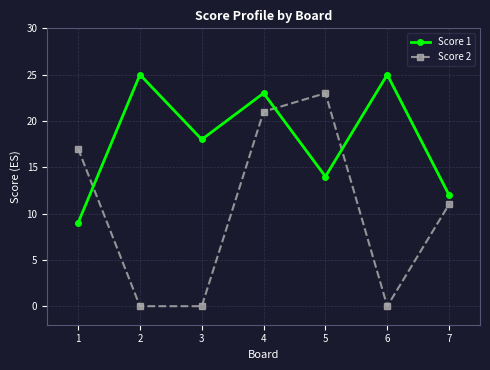

Which series has the largest total across all categories?

Score 1